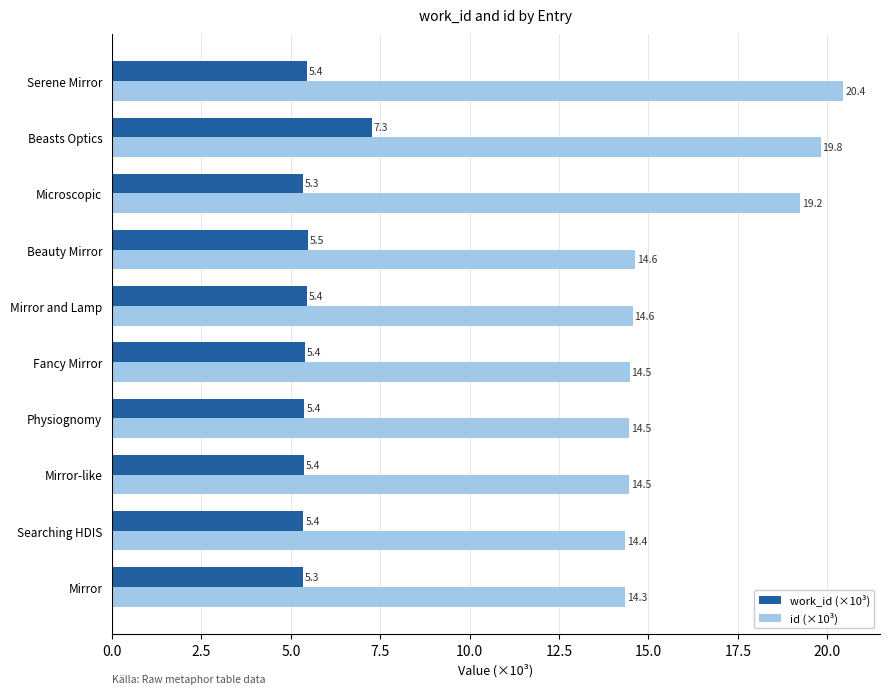

Is it true that id (×10³) equals 20.4 at Serene Mirror?

True